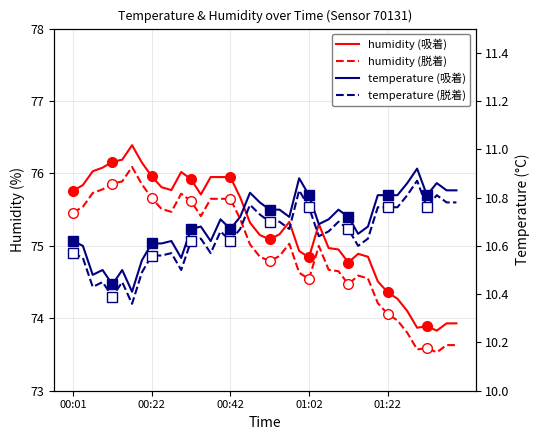

What are all the series names shown in the legend?

humidity (吸着), humidity (脱着), temperature (吸着), temperature (脱着)